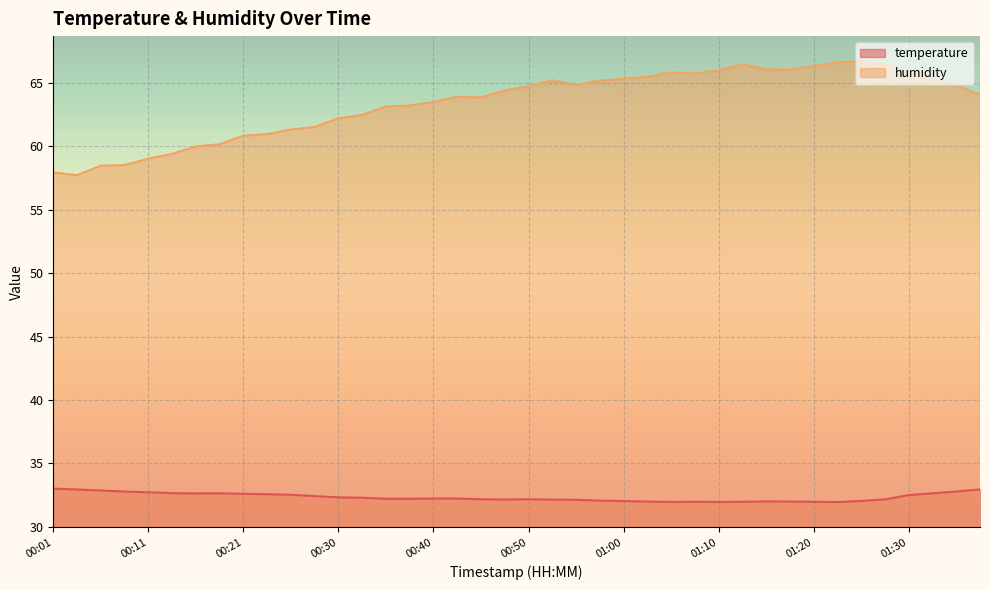

True or false: temperature and humidity intersect in this chart.

False